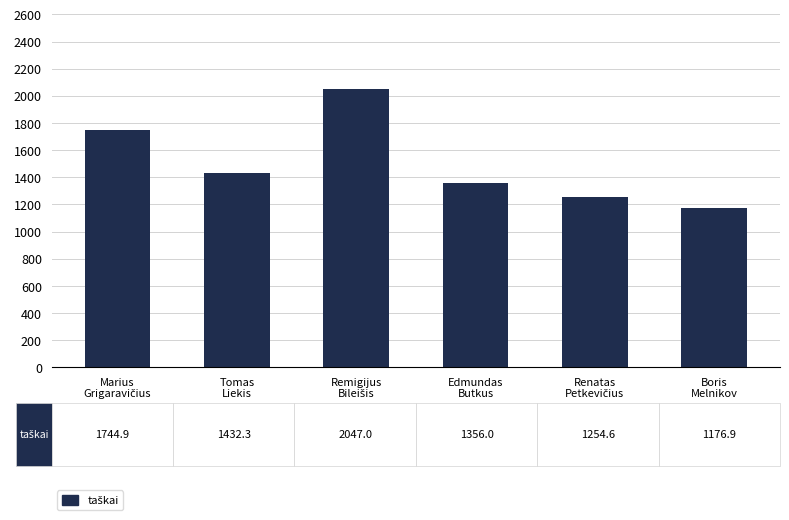

Count the number of categories in the chart.

6